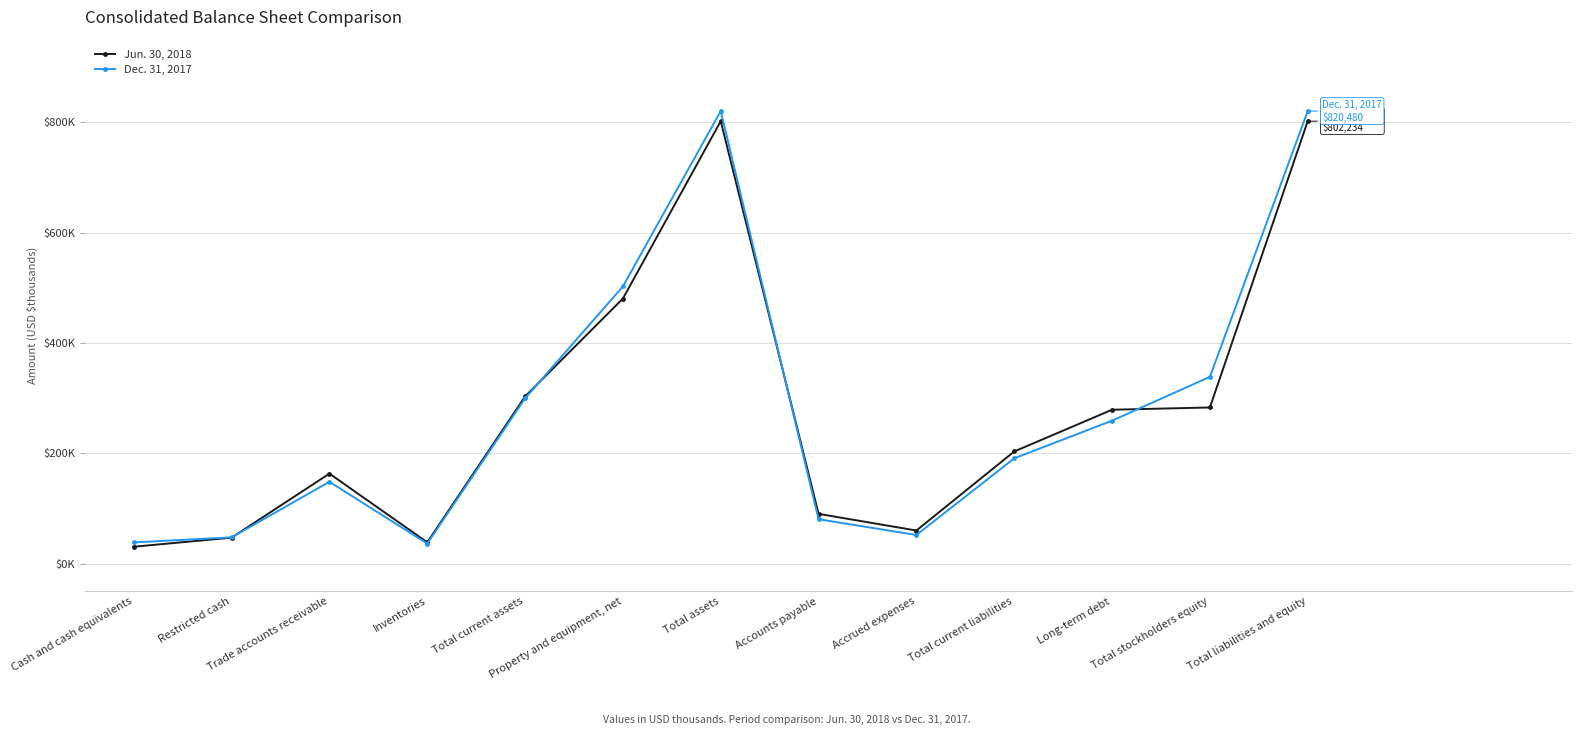

Where is Dec. 31, 2017 nearest to the value 428441?

Property and equipment, net